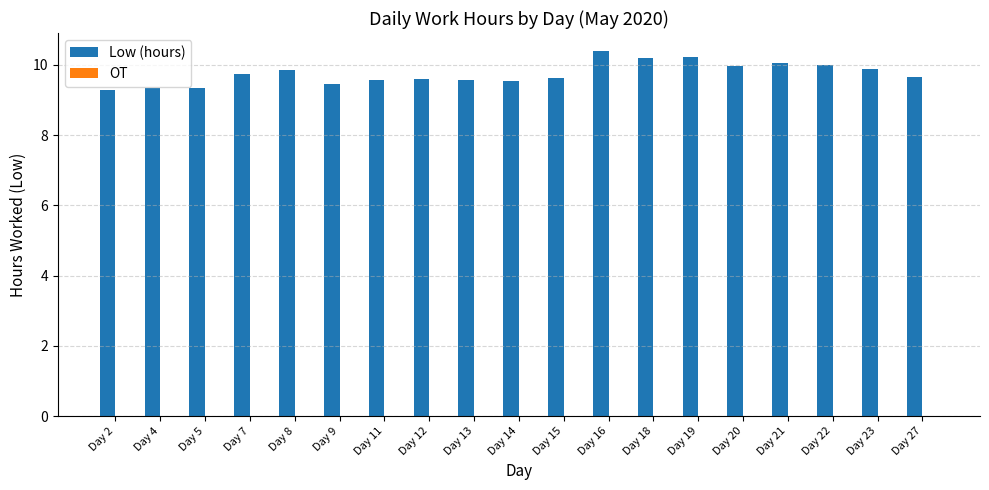

What is the value of the 2nd bar from the left?

9.3